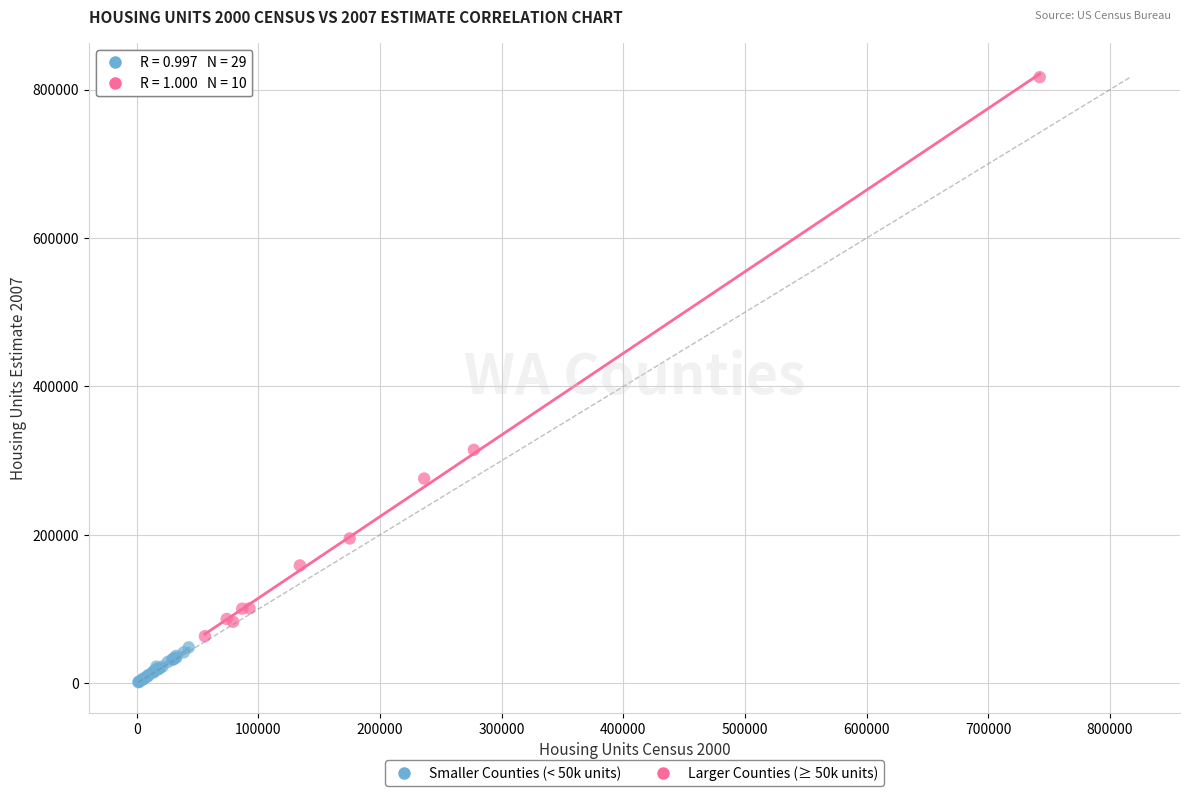

What are all the series names shown in the legend?

Smaller Counties (< 50k units), Larger Counties (≥ 50k units)